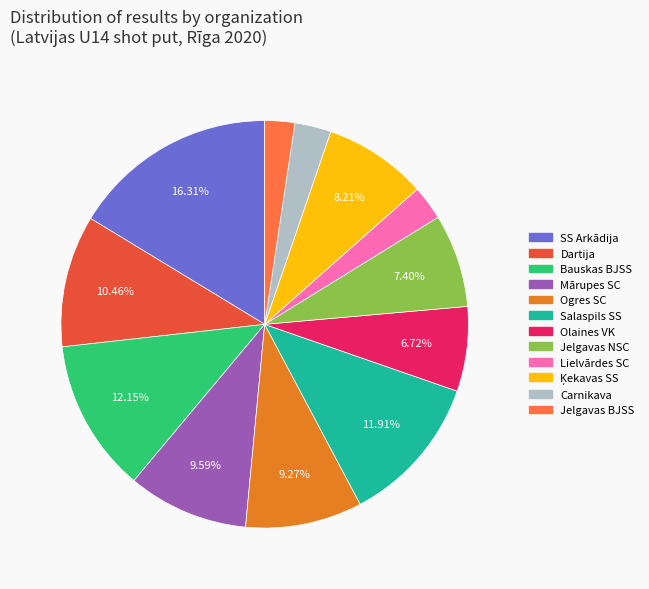

Is there any slice that represents more than half of the pie?

No